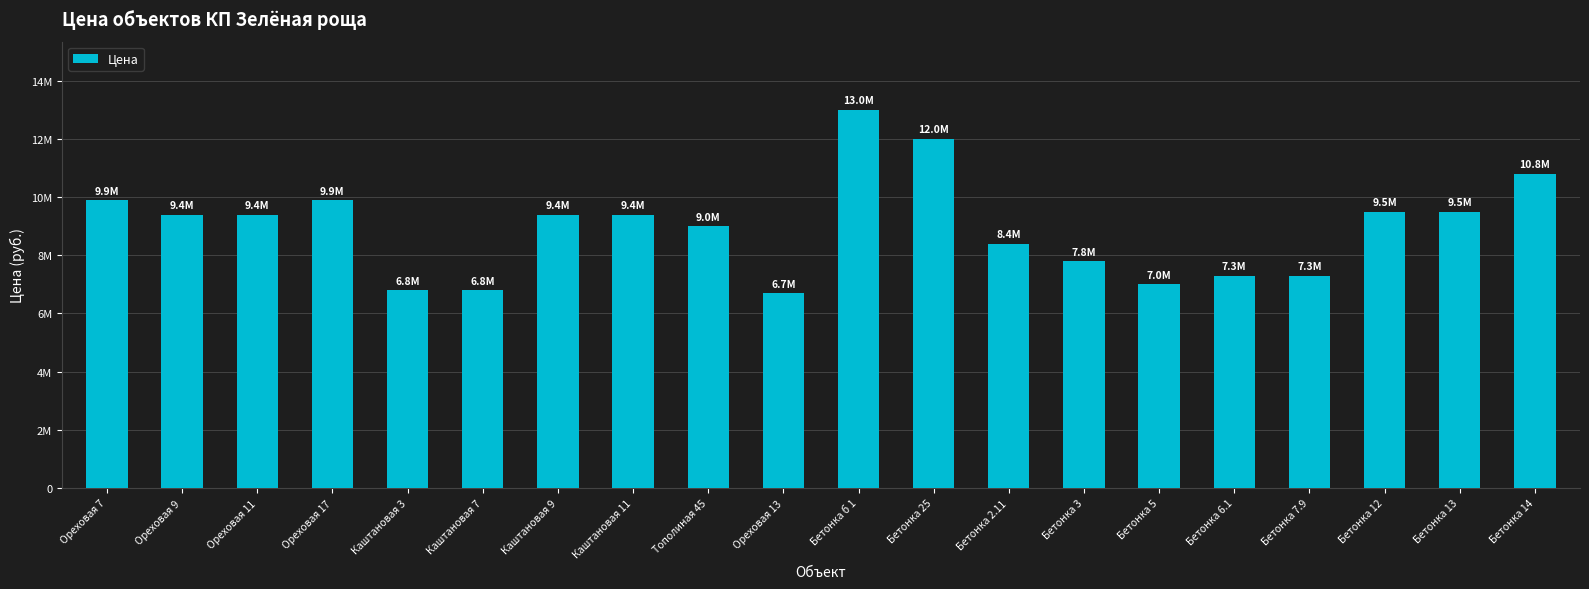

Reading left to right, list all the values displayed in this chart.

Ореховая 7=9900000	Ореховая 9=9400000	Ореховая 11=9400000	Ореховая 17=9900000	Каштановая 3=6800000	Каштановая 7=6800000	Каштановая 9=9400000	Каштановая 11=9400000	Тополиная 45=9000000	Ореховая 13=6700000	Бетонка б 1=13000000	Бетонка 25=12000000	Бетонка 2.11=8400000	Бетонка 3=7800000	Бетонка 5=7000000	Бетонка 6.1=7300000	Бетонка 7.9=7300000	Бетонка 12=9500000	Бетонка 13=9500000	Бетонка 14=10800000